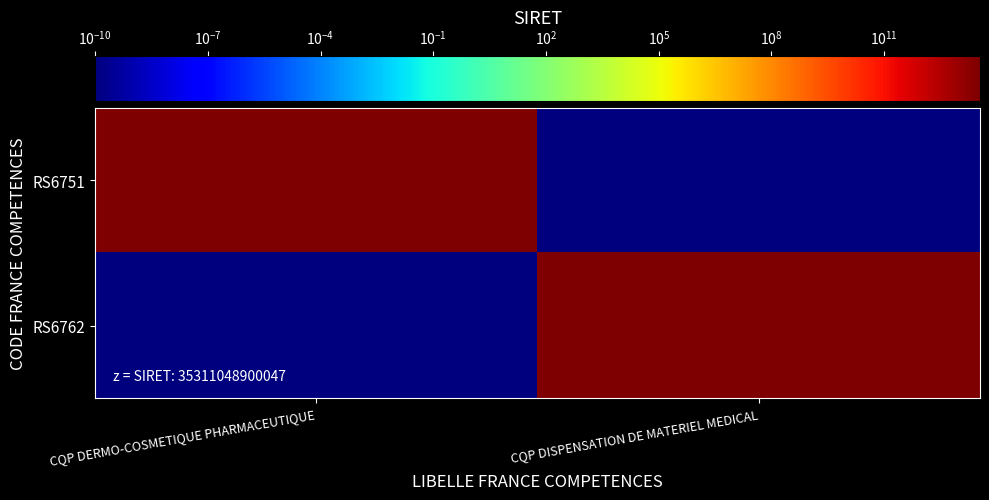

Between CQP DERMO-COSMETIQUE PHARMACEUTIQUE and CQP DISPENSATION DE MATERIEL MEDICAL, which series saw the biggest shift?

RS6751